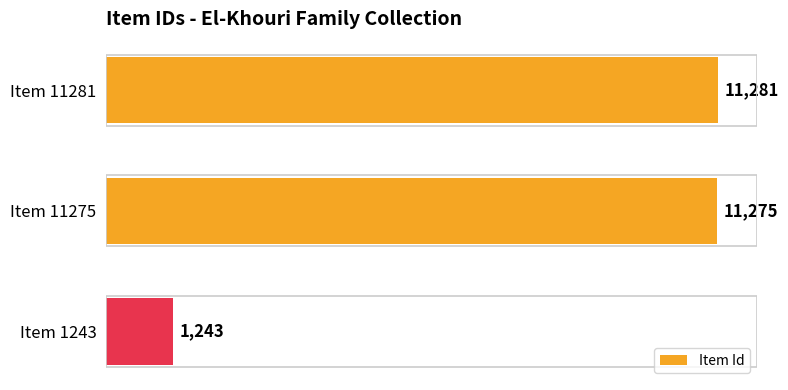

True or false: the data shows 11275 at Item 11275.

True